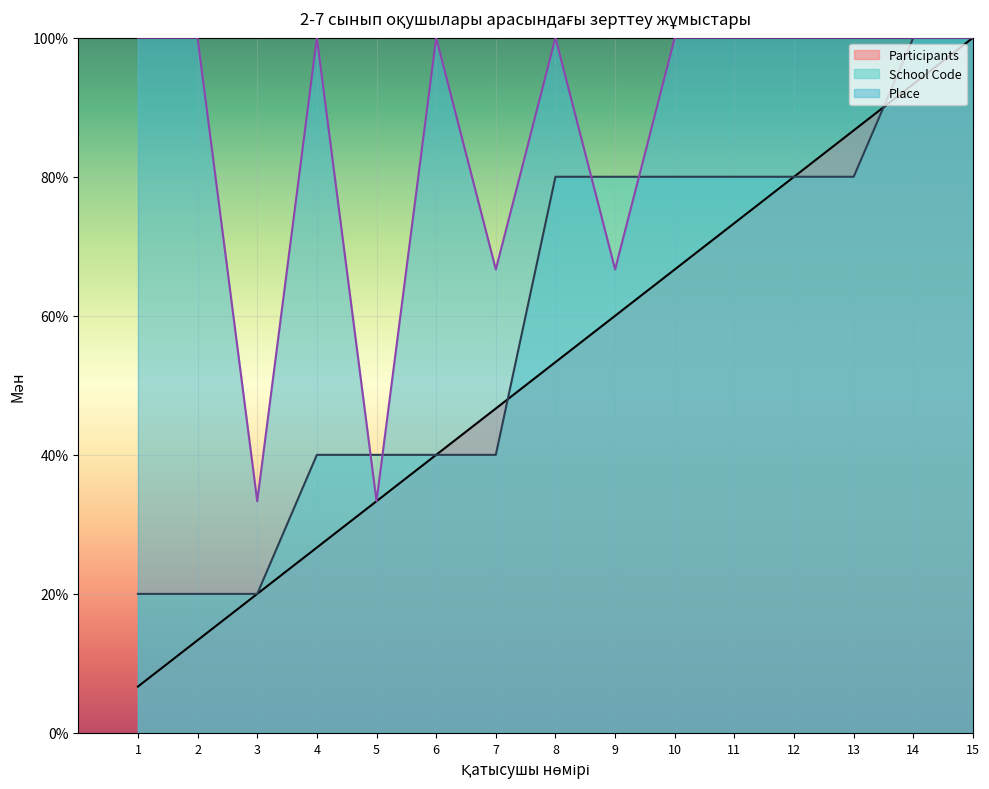

Read the School Code value at 9.

8.0